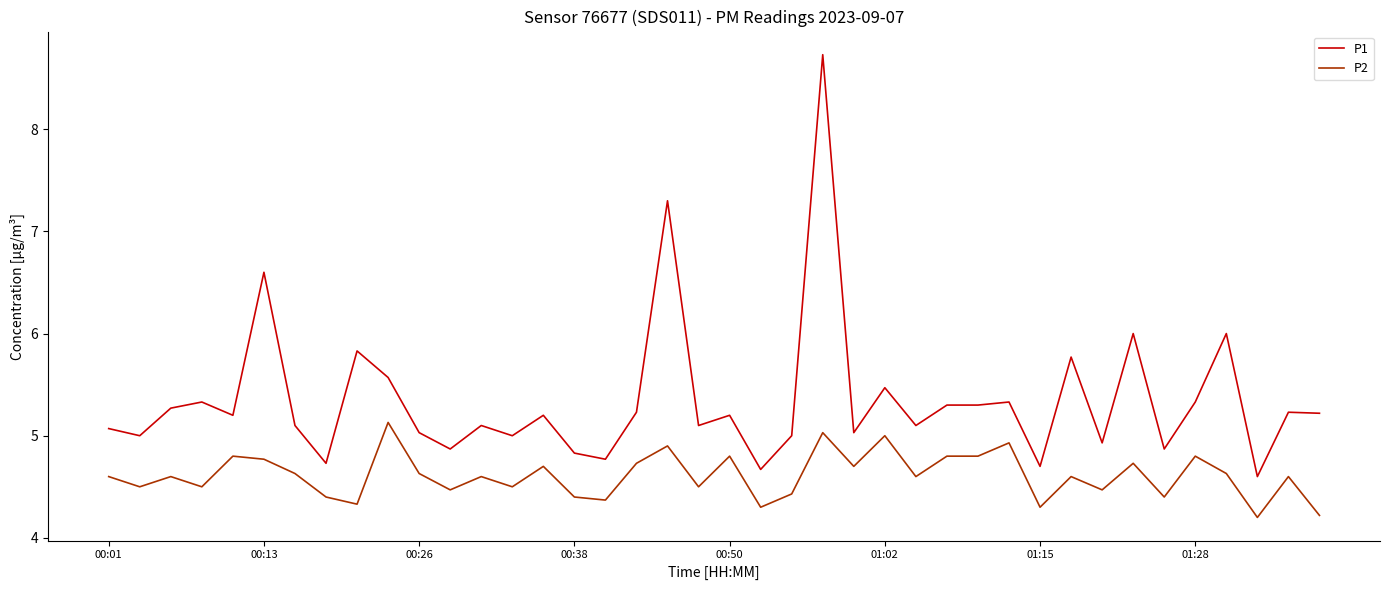

Rank the series by their maximum value, from lowest to highest.

P2, P1